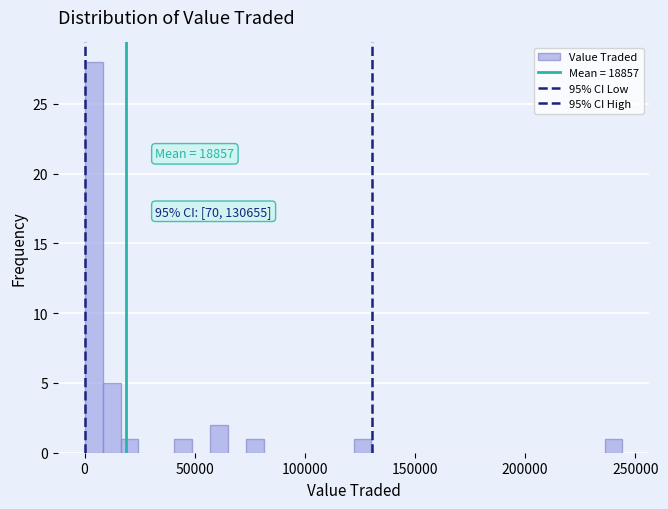

Around what value on the x-axis is the tallest bar? Give the approximate position of its centre, as read against the axis.

5000